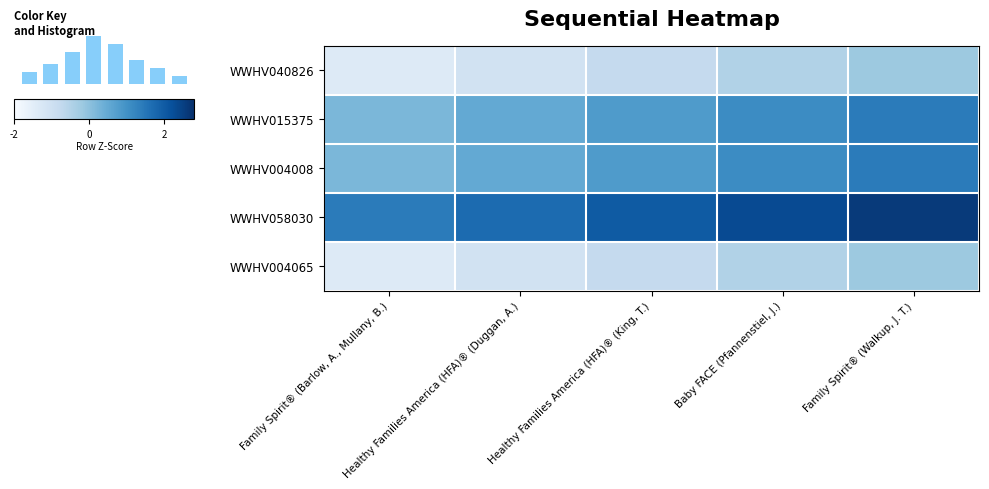

The WWHV004008 series shows 0.2 at Healthy Families America (HFA)® (King, T.). True or false?

False